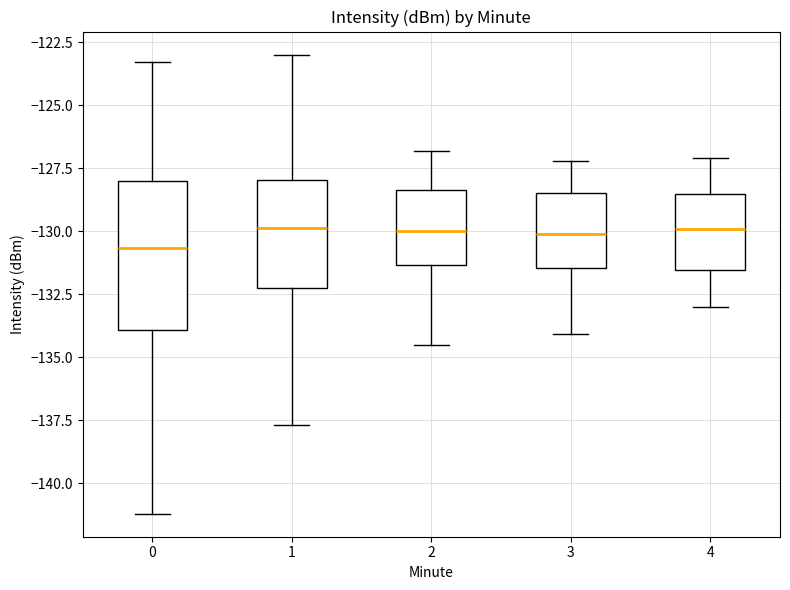

Where does the median line of the box at x = 2 sit on the y-axis? The values are not printed on the chart, so give them approximately, as read against the axis.

-130.0